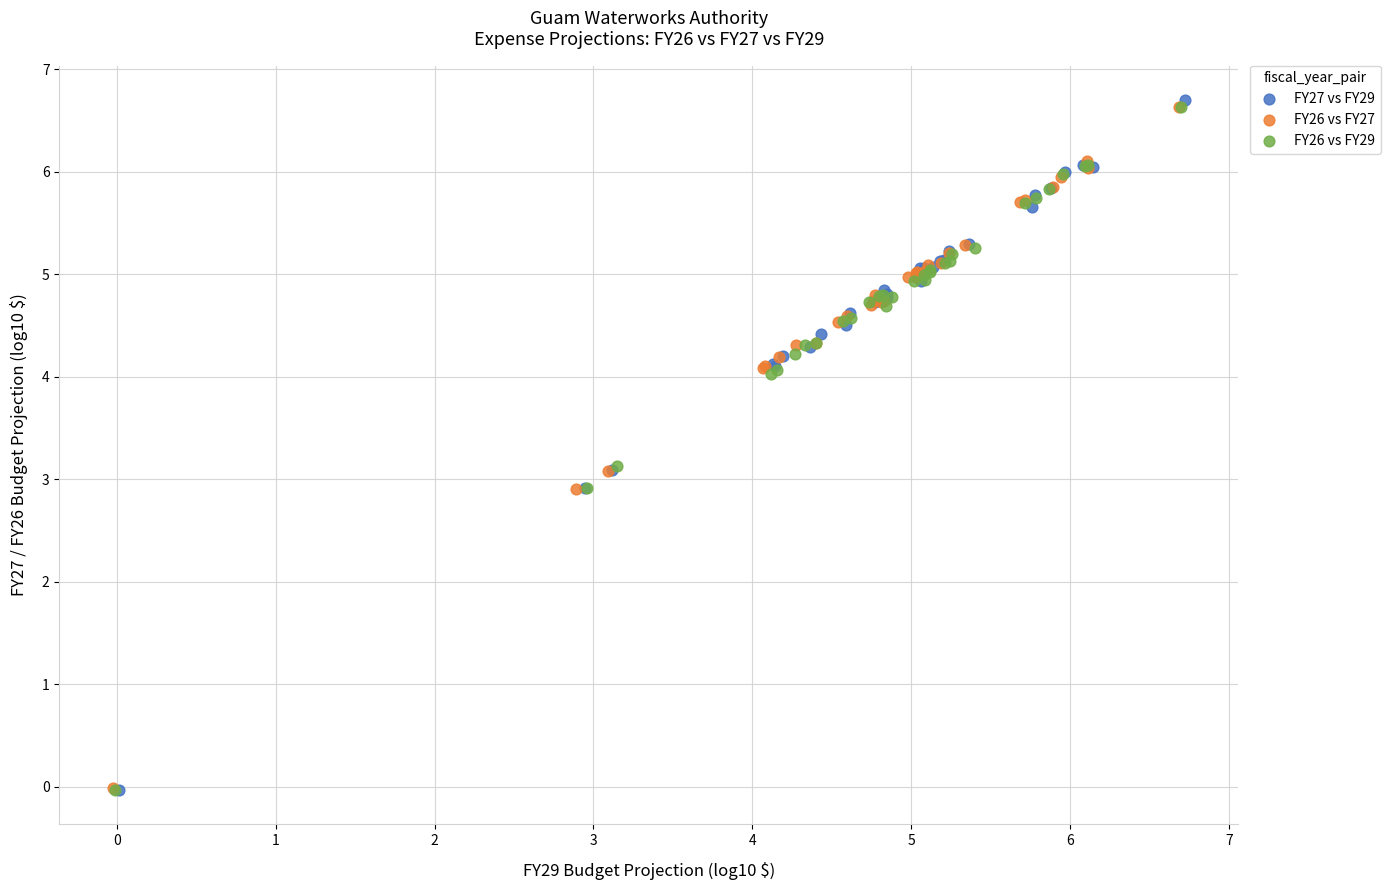

What are all the series names shown in the legend?

FY27 vs FY29, FY26 vs FY27, FY26 vs FY29